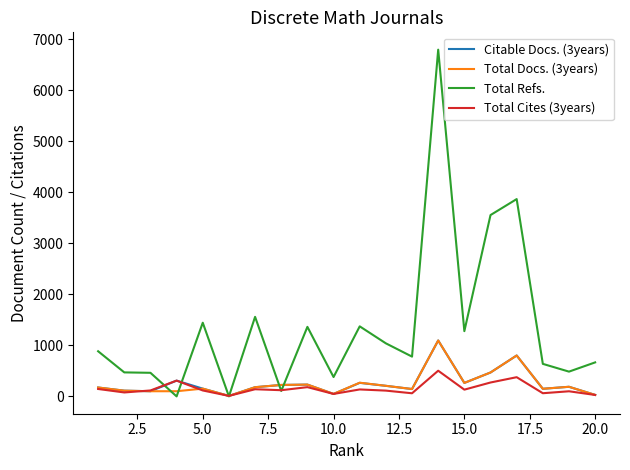

What is the maximum value shown in the chart?

6792